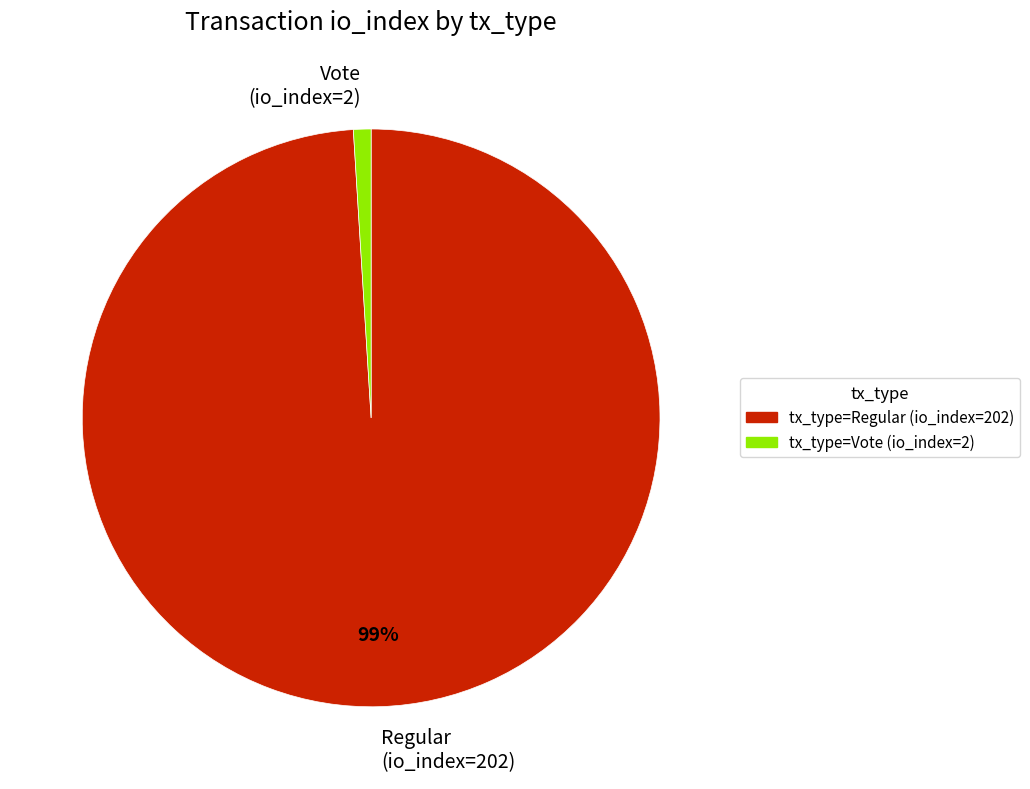

What is the majority slice?

tx_type=Regular (io_index=202)